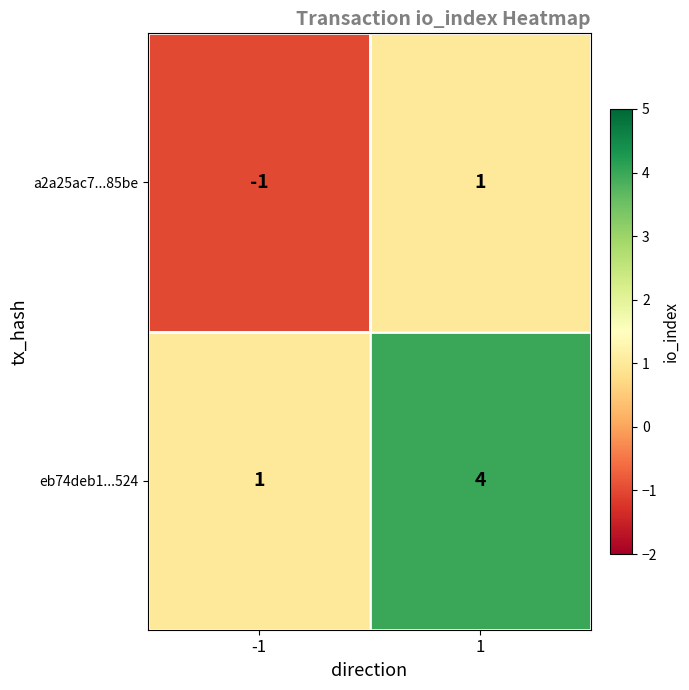

At -1, list the series in order from smallest to largest.

a2a25ac7...85be, eb74deb1...524